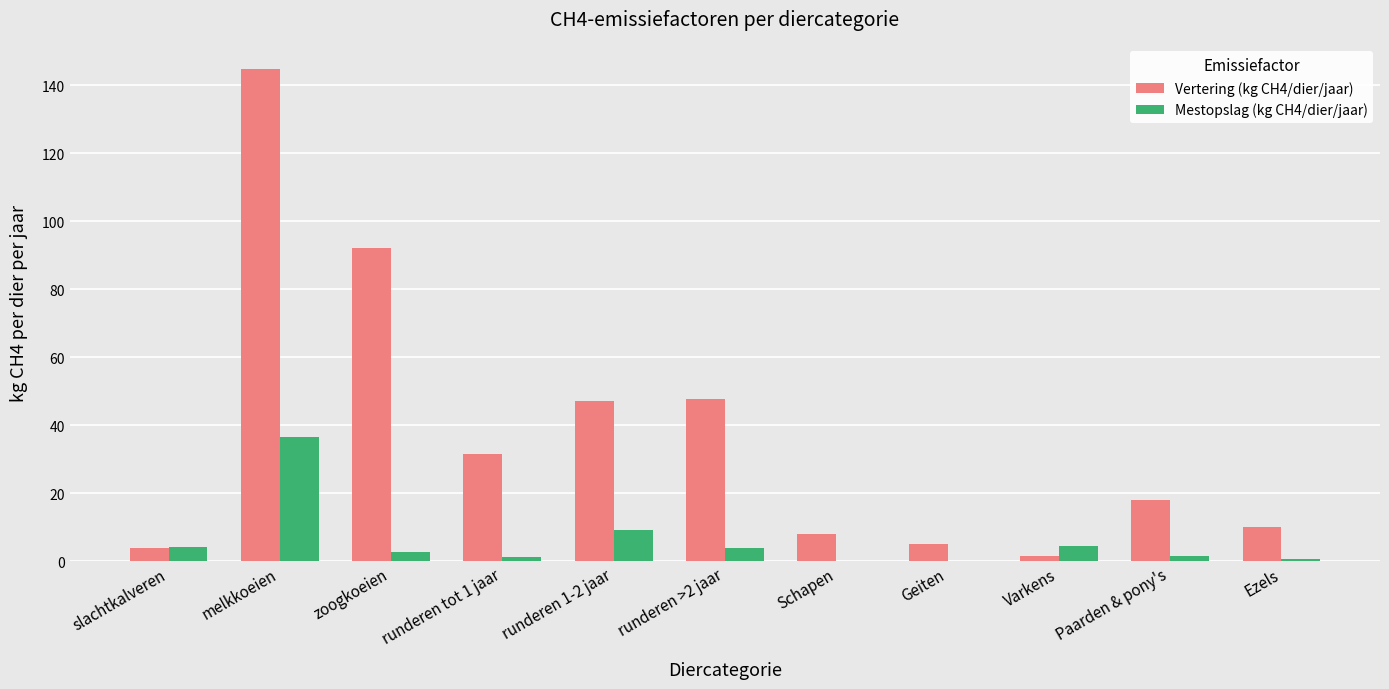

Is the value of Vertering (kg CH4/dier/jaar) at melkkoeien greater than the value of Mestopslag (kg CH4/dier/jaar) at runderen >2 jaar?

Yes